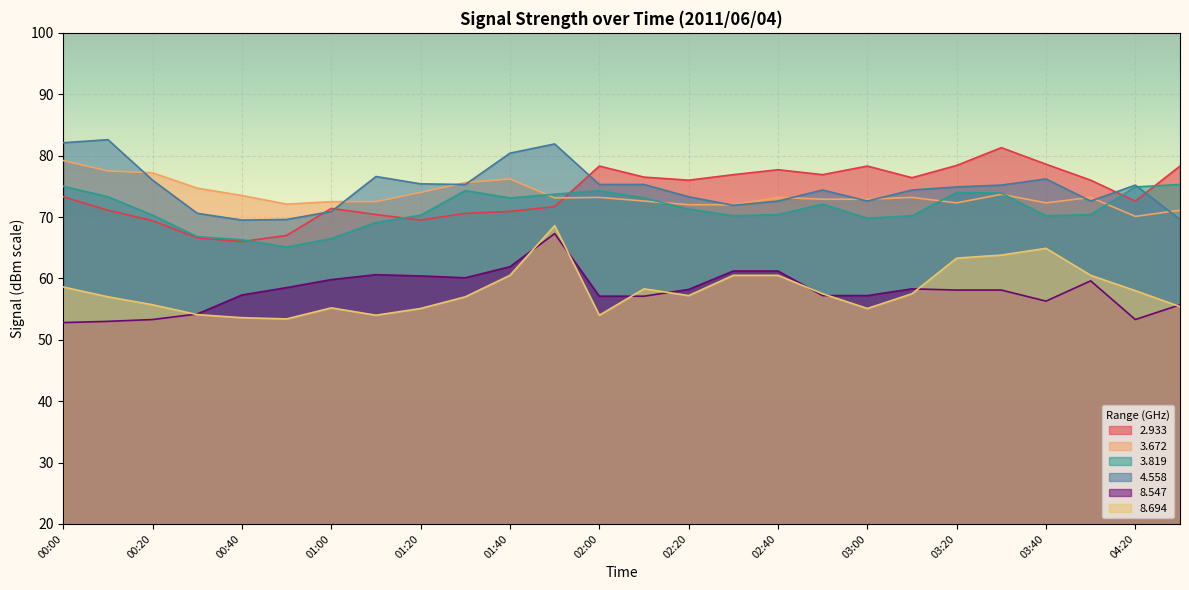

Between 02:50 and 04:20, which is larger?

02:50